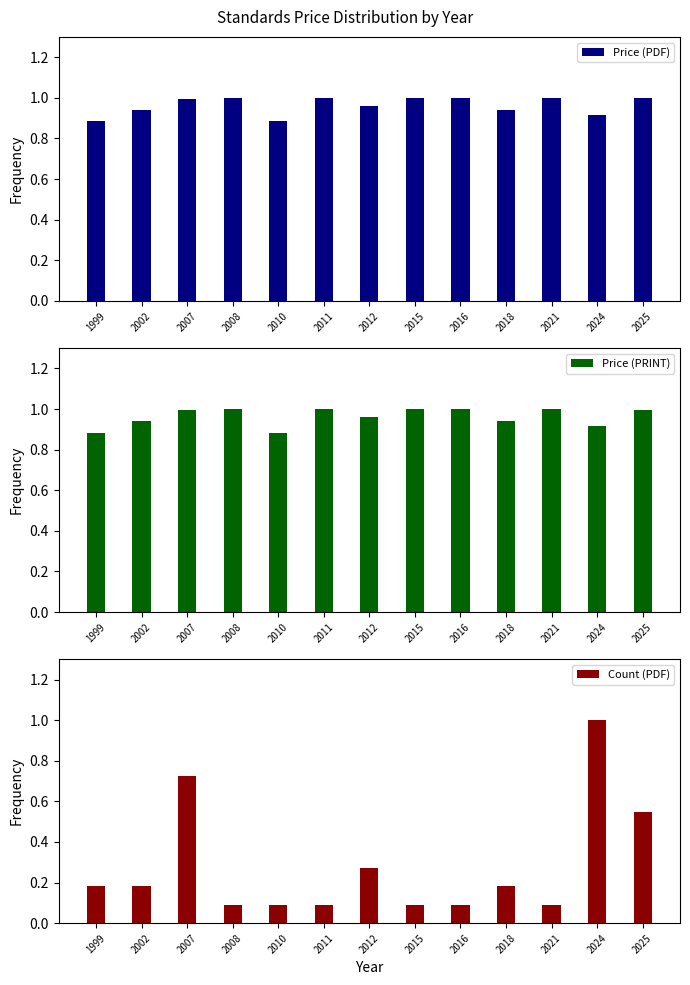

True or false: Price (PDF) has a value of 1.3 at 2011.

False